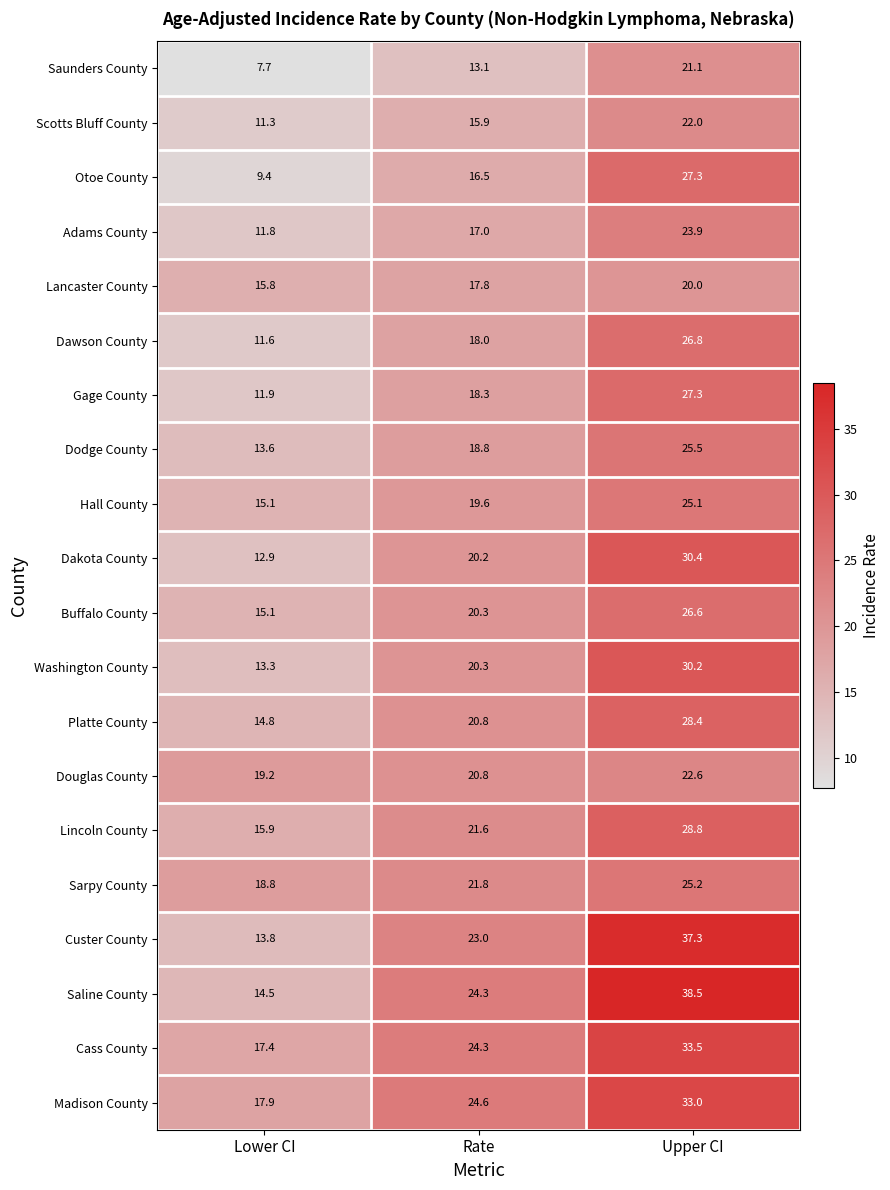

Which series has the largest total across all categories?

Saline County